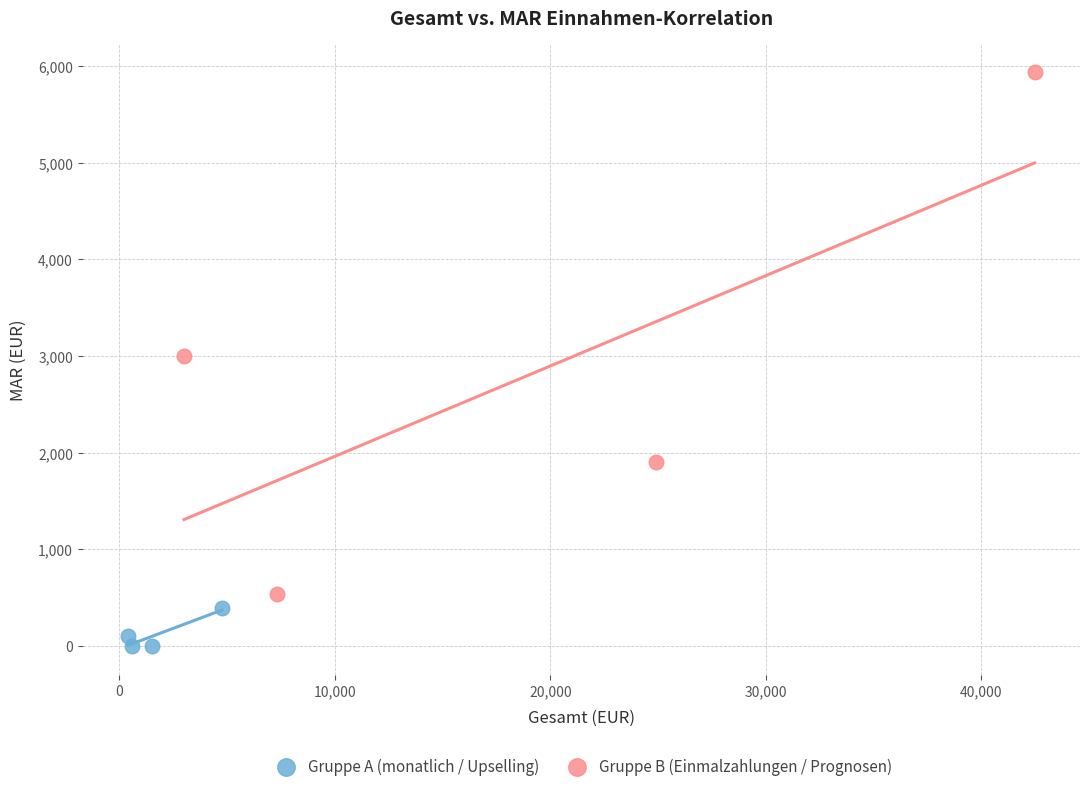

Which series reaches the minimum Y coordinate?

Gruppe A (monatlich / Upselling)